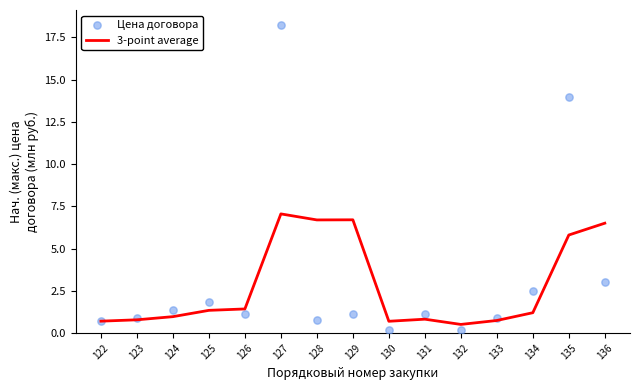

What are all the series names shown in the legend?

3-point average, Цена договора